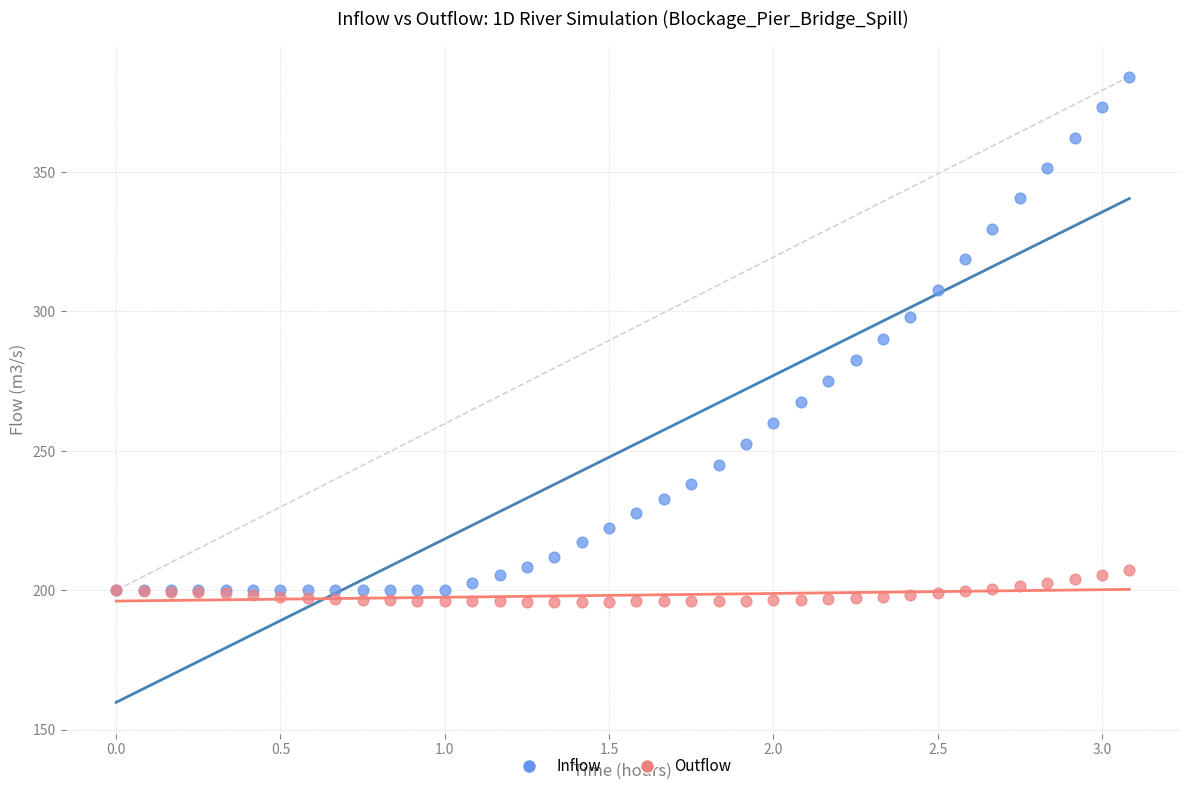

What are all the series names shown in the legend?

Inflow, Outflow